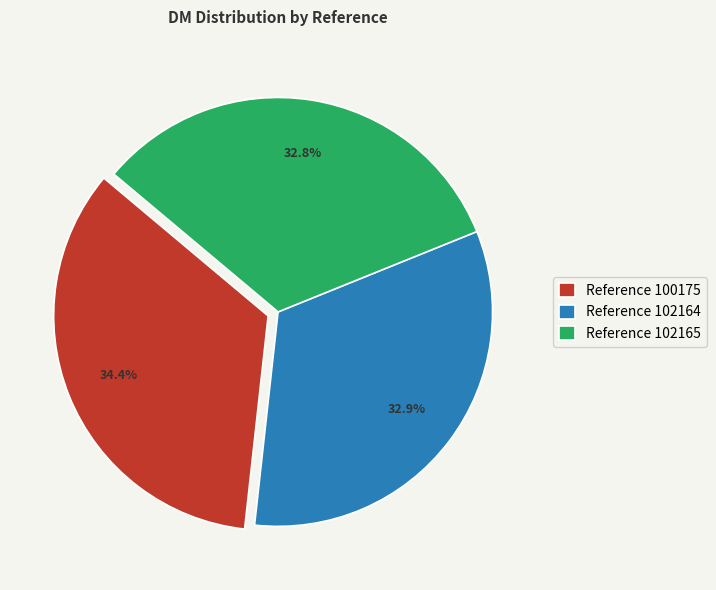

Does Reference 100175 account for over 50% of the chart?

No